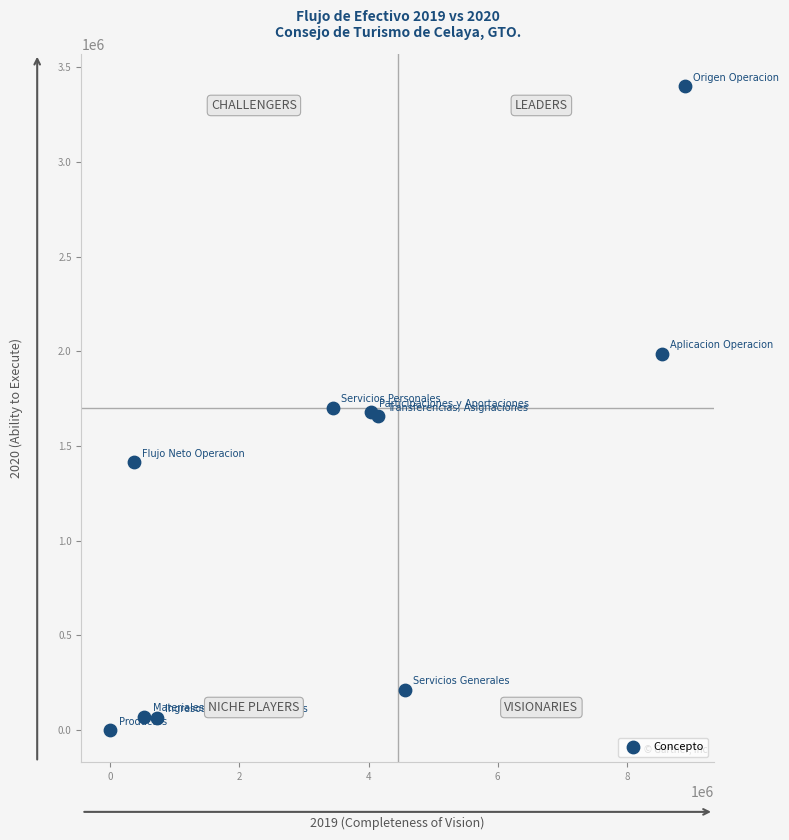

What is the average X value?

3523864.0